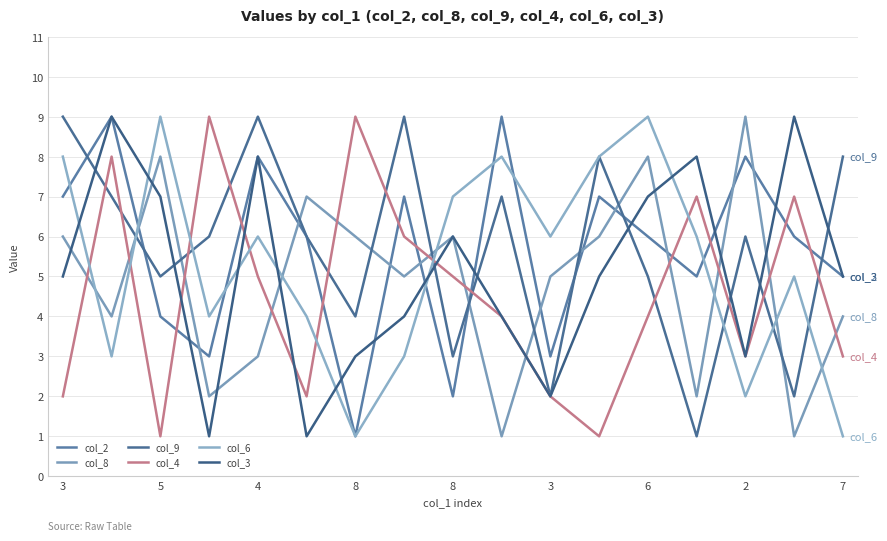

True or false: col_8 and col_9 cross at least once.

True